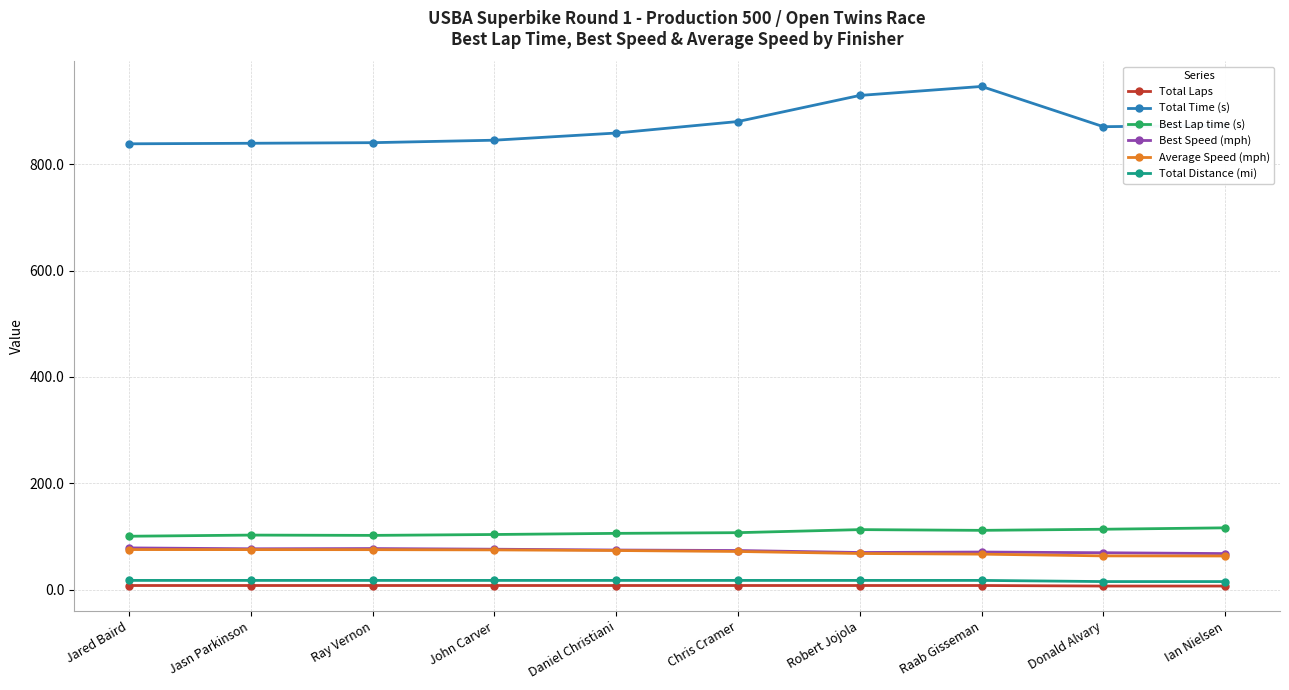

What is the label of the 4th point from the left?

John Carver